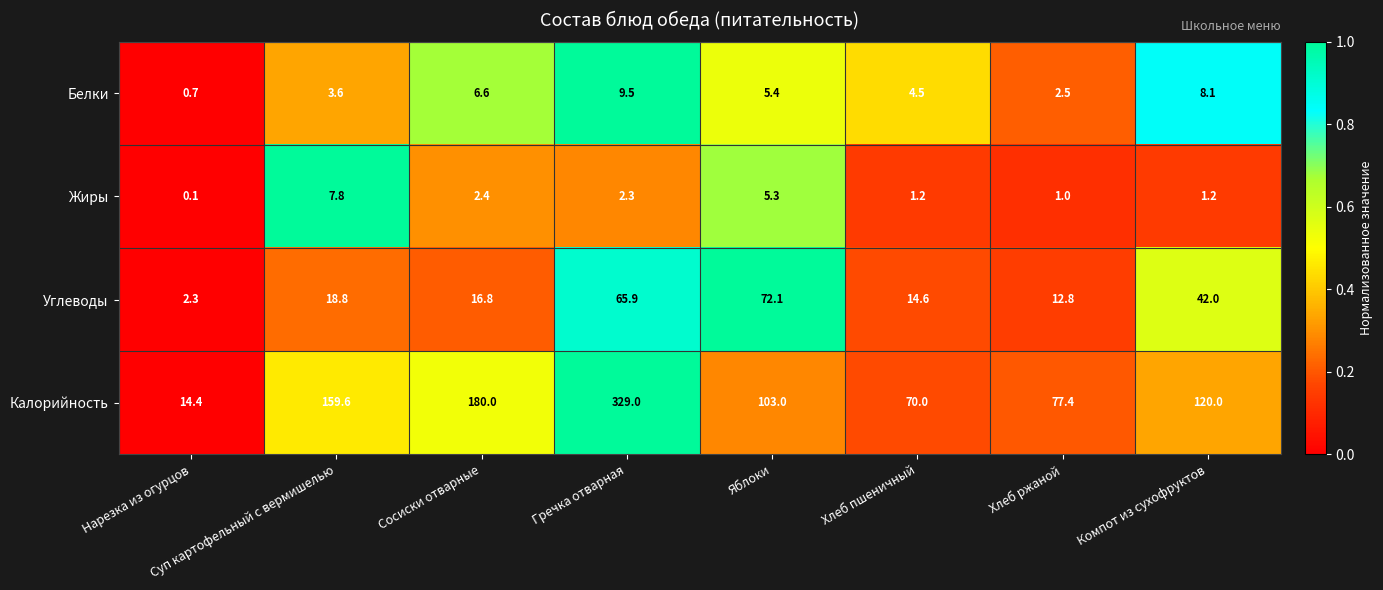

At which category does the chart reach its peak across all series?

Гречка отварная